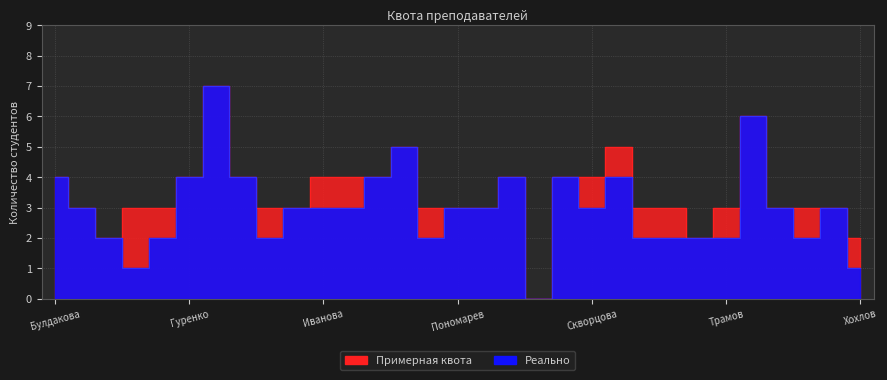

What is the difference between the Реально values at Бычков and Усовик?

3